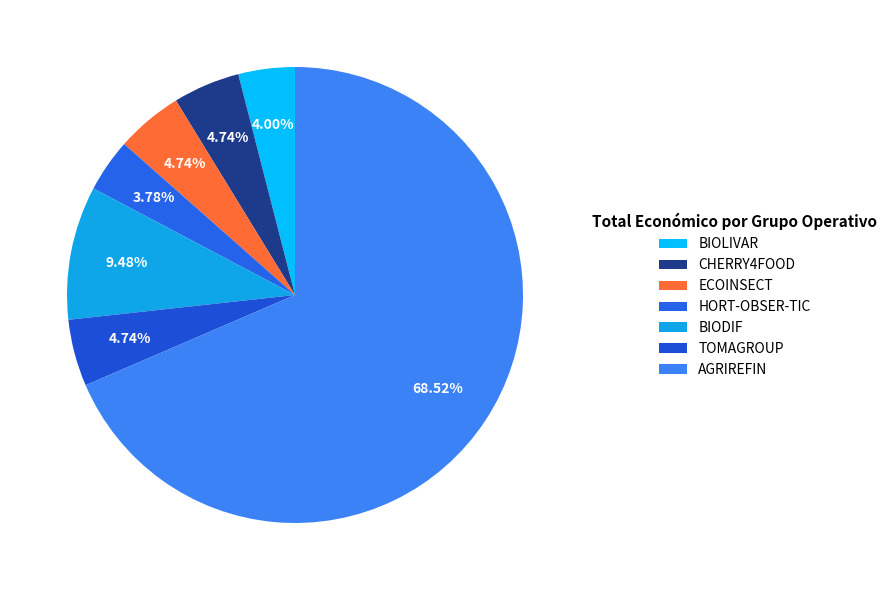

To the nearest percent, what is the average slice percentage?

14%